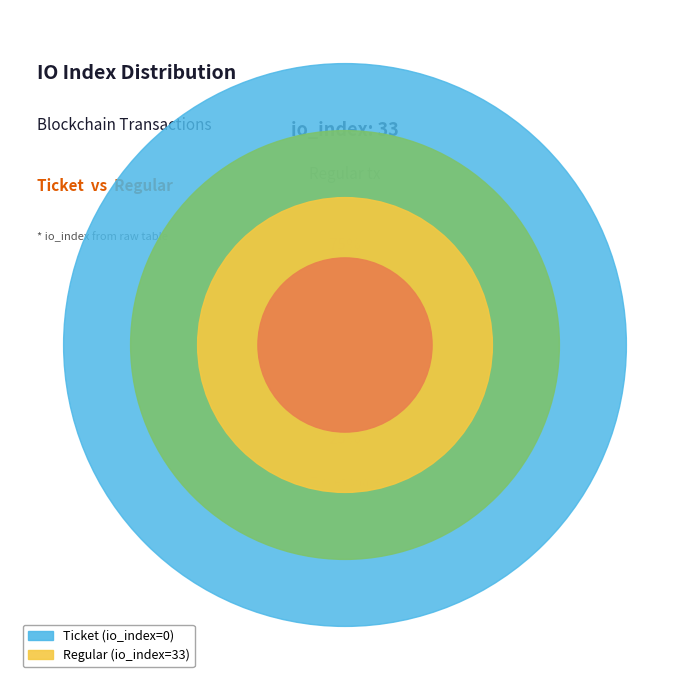

What portion of the pie excludes Ticket (io_index=0)?

100.0%